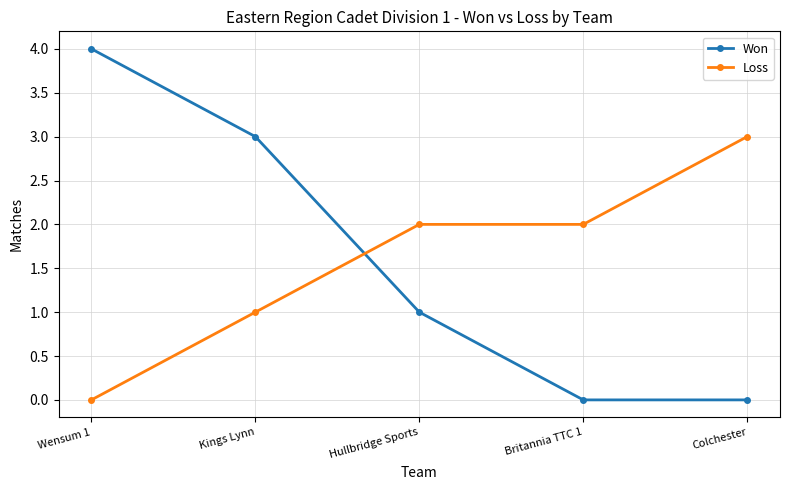

Rank the series by their maximum value, from lowest to highest.

Loss, Won